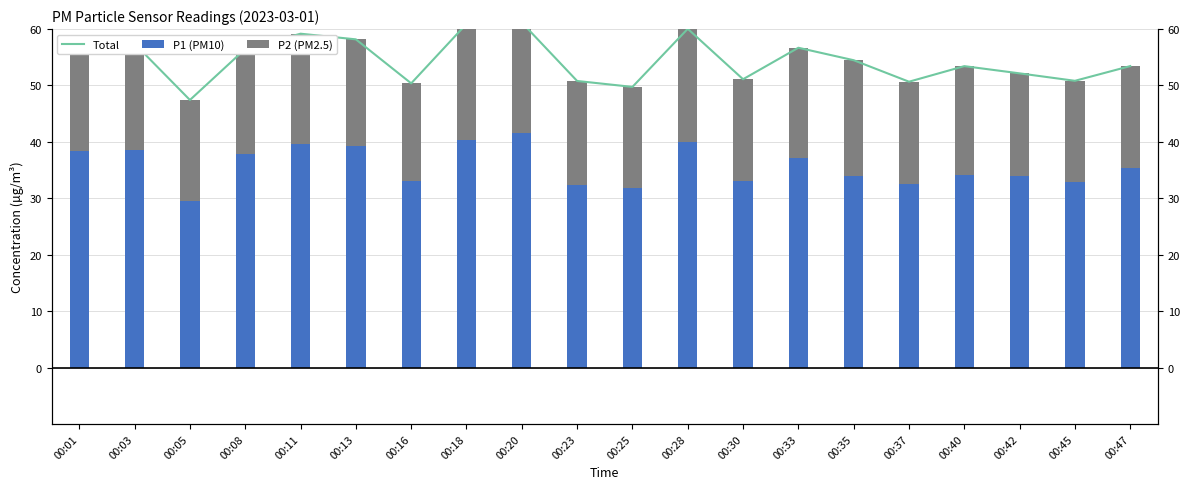

What is the difference between the second highest and second lowest values in the P1 (PM10) series?

8.5